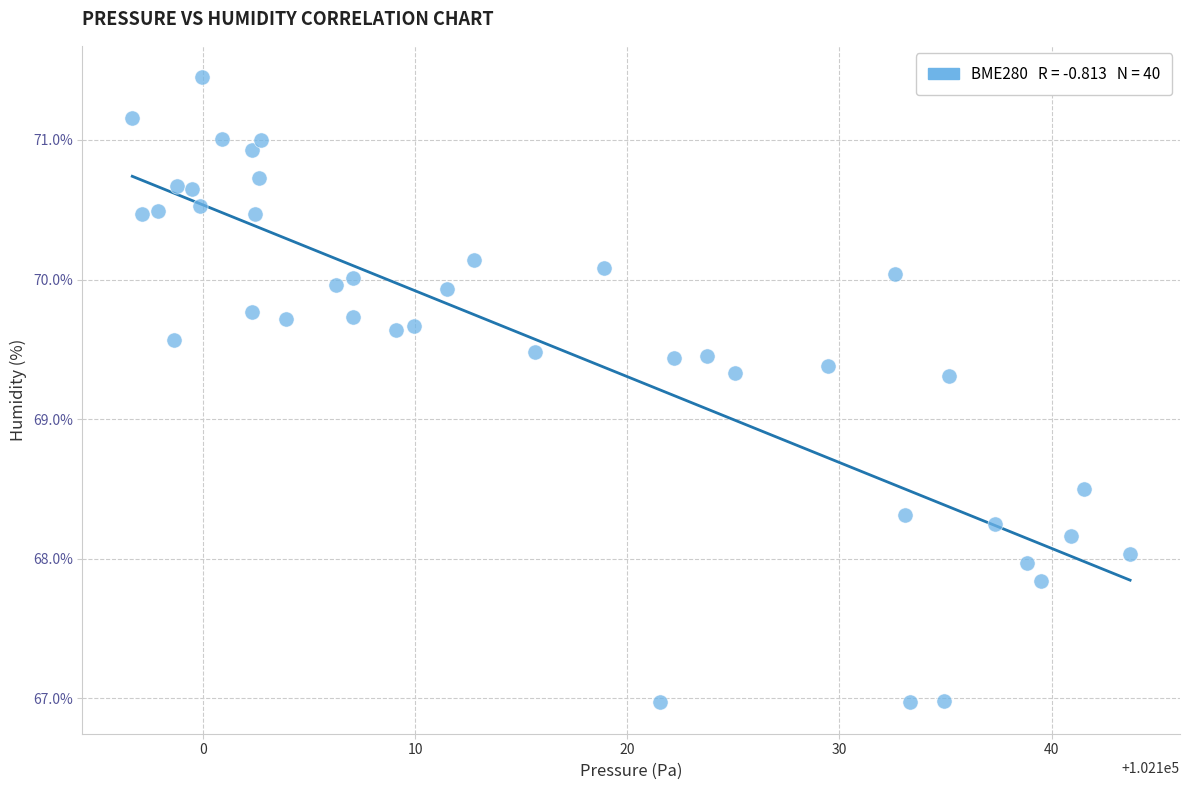

What is the range of Y values (max minus min)?

4.5